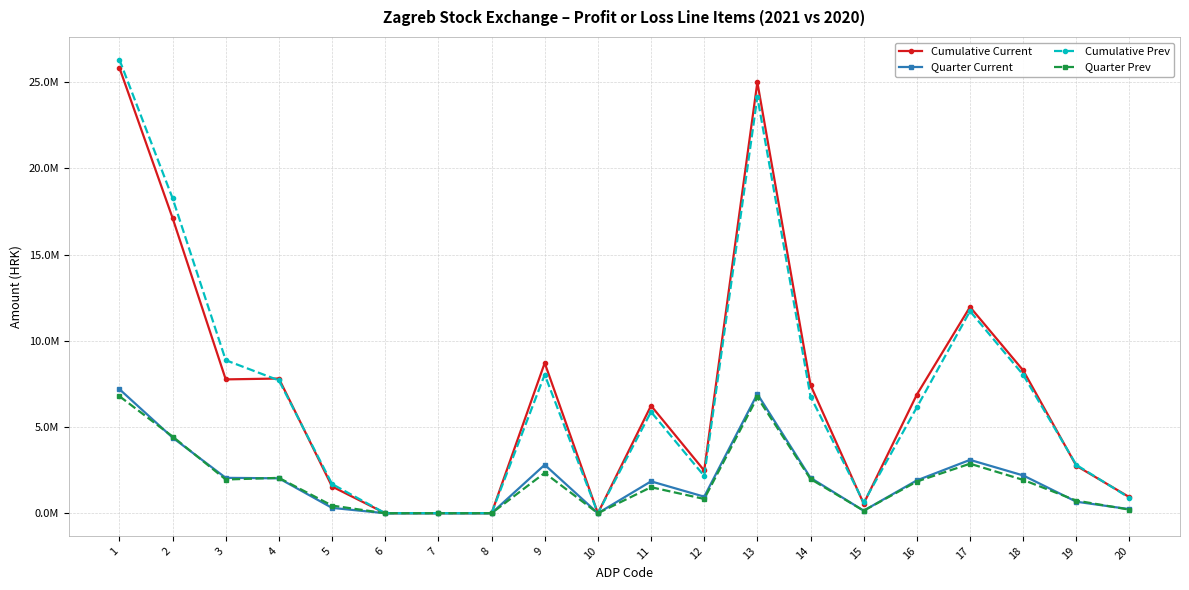

What is the value of the Cumulative Prev point at the 1st from the left?

26310513